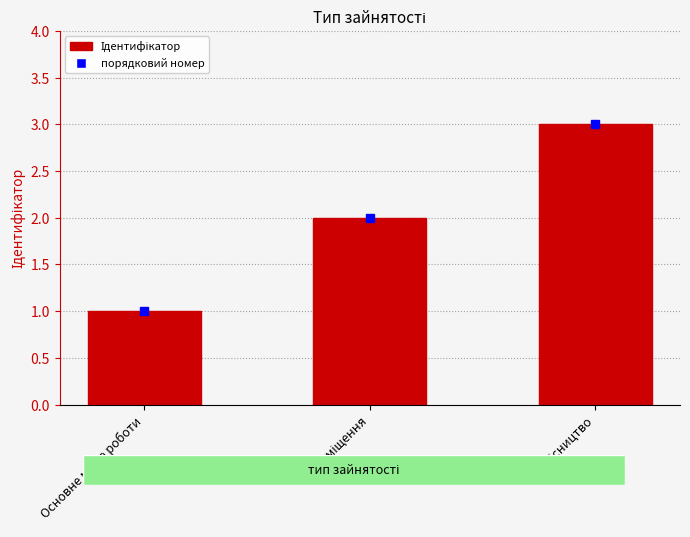

What is the maximum value shown in the chart?

3